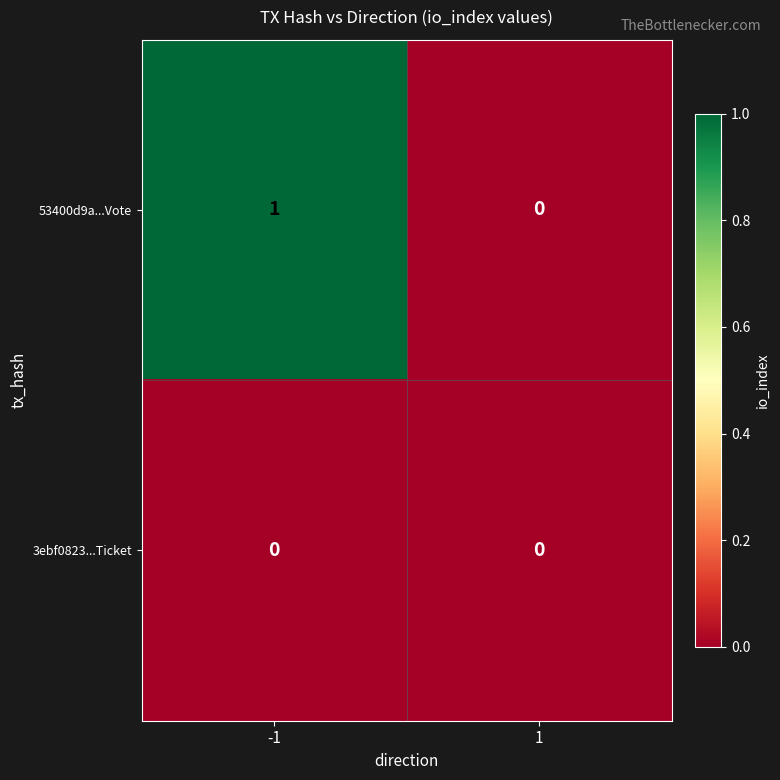

Which series changed the most between -1 and 1?

53400d9a...Vote